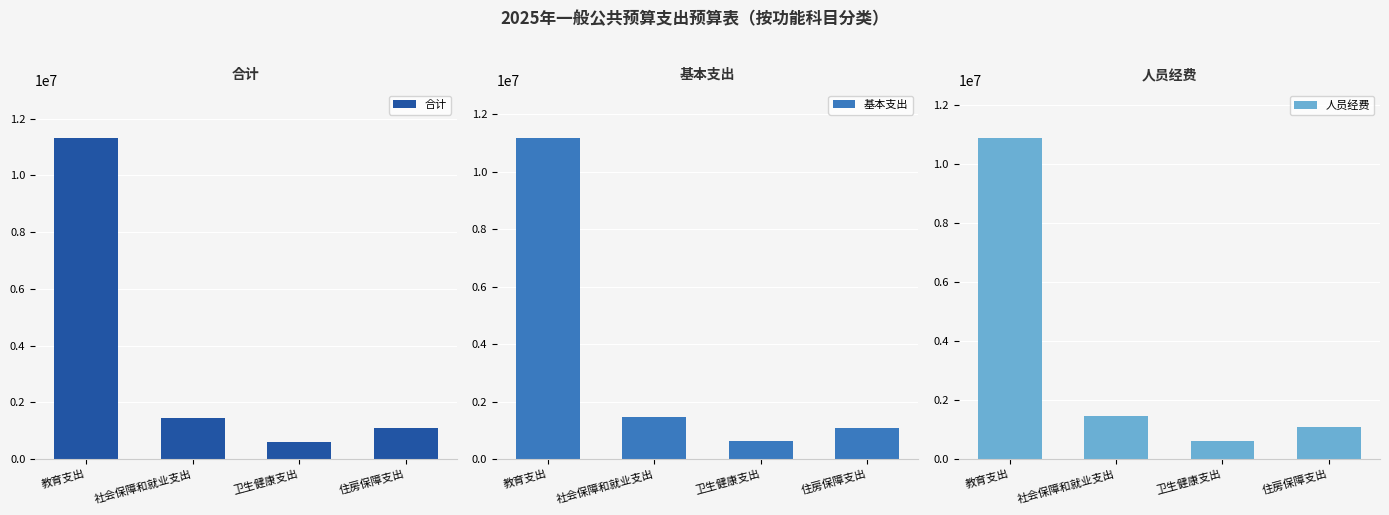

At which label does 合计 first exceed 1456011?

教育支出